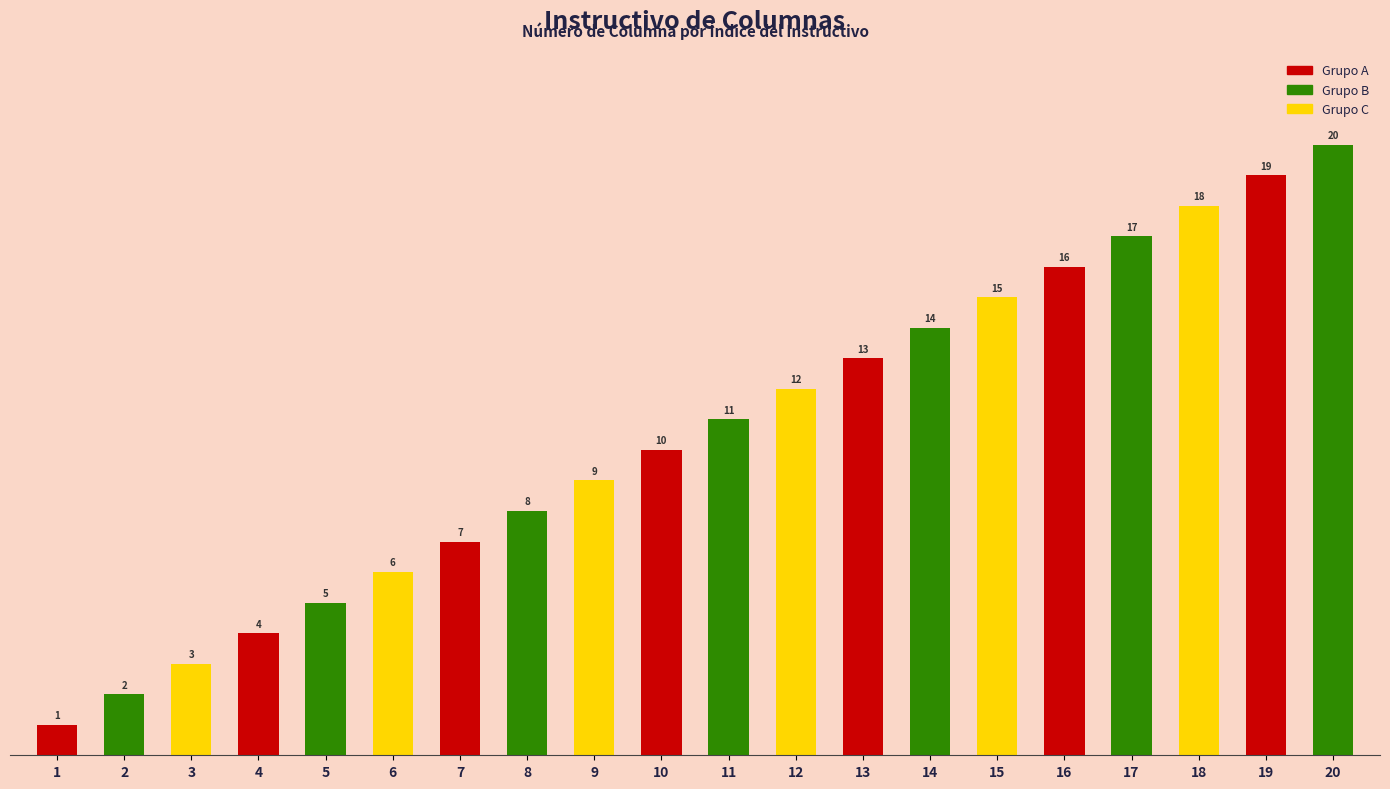

Reading left to right, list all the values displayed in this chart.

1	2	3	4	5	6	7	8	9	10	11	12	13	14	15	16	17	18	19	20